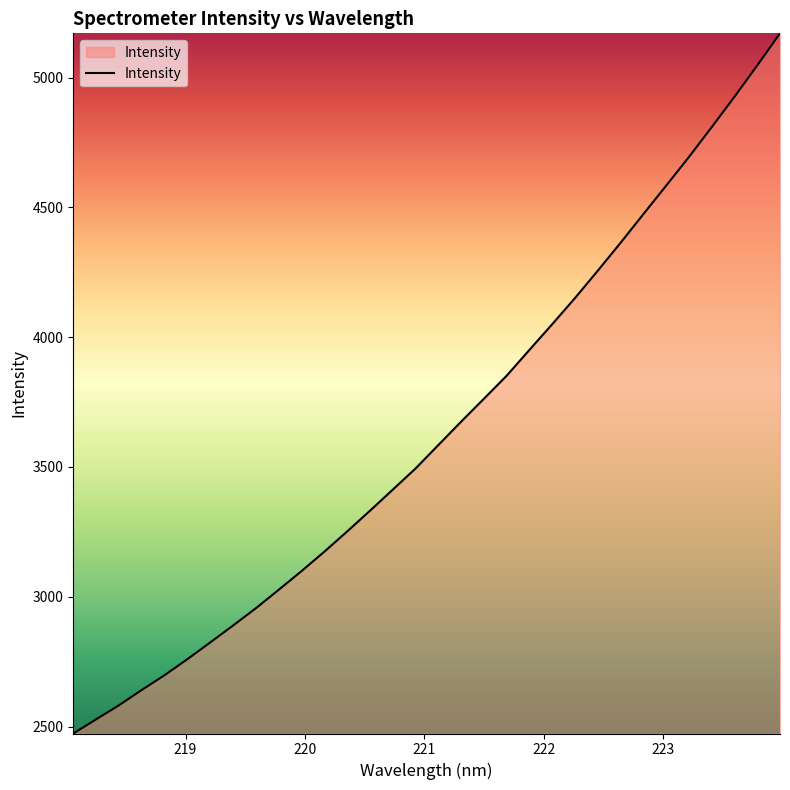

Reading right to left, what are all the values shown in this chart?

5170.6	5046.7	4926.2	4809.0	4694.0	4583.6	4473.9	4363.6	4256.1	4150.9	4050.0	3951.1	3851.4	3762.5	3674.2	3584.1	3493.8	3412.2	3330.9	3251.2	3173.3	3098.5	3026.5	2955.5	2888.9	2823.7	2759.4	2697.7	2640.8	2581.6	2527.6	2473.0